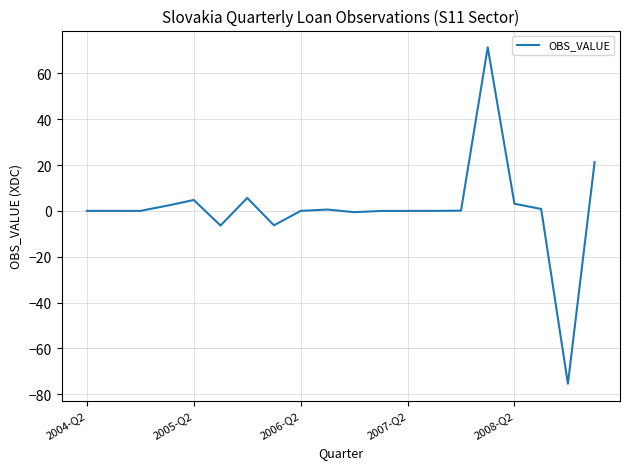

What is the smallest value displayed?

-75.5